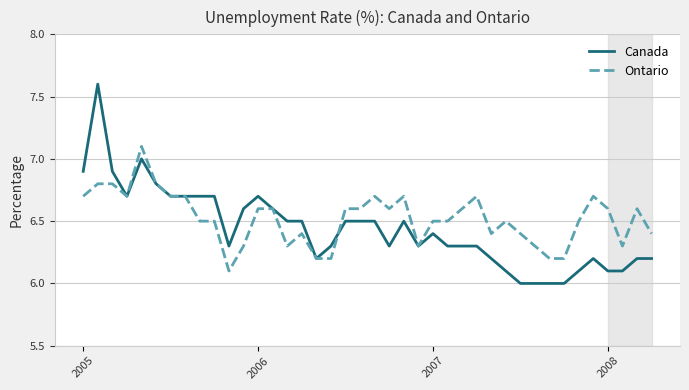

Which series has the largest total across all categories?

Ontario